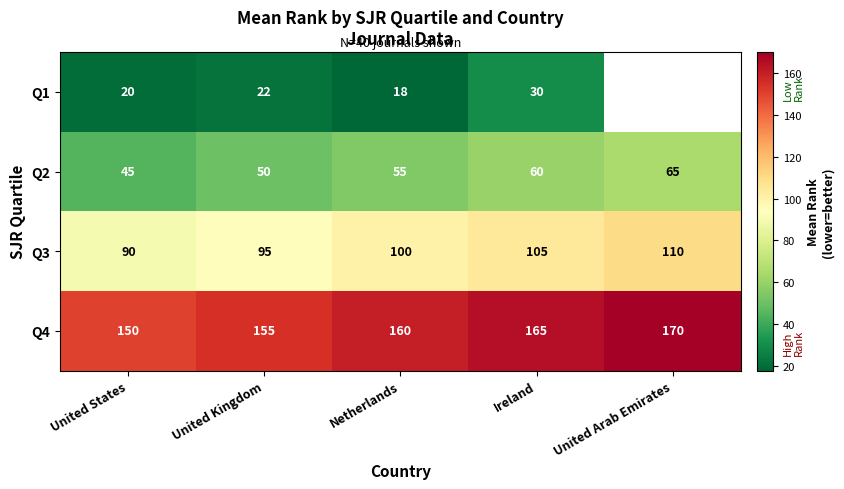

At which label does Q3 reach its minimum?

United States